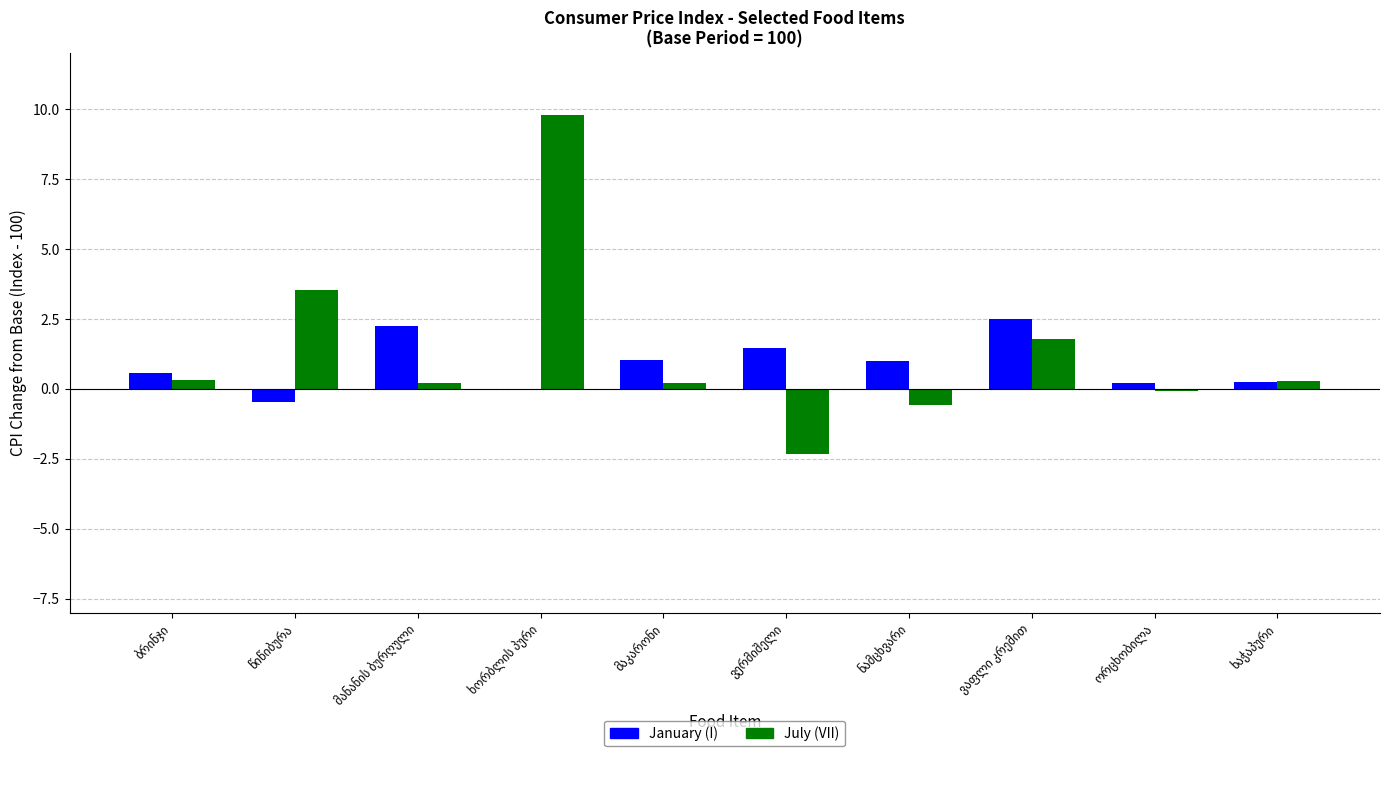

What is the greatest value displayed?

9.8